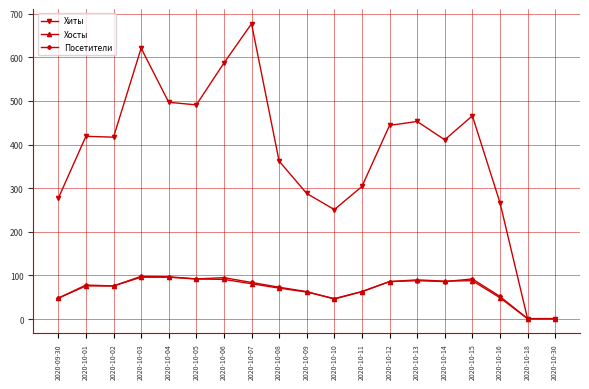

What is the label of the 4th point from the right?

2020-10-15